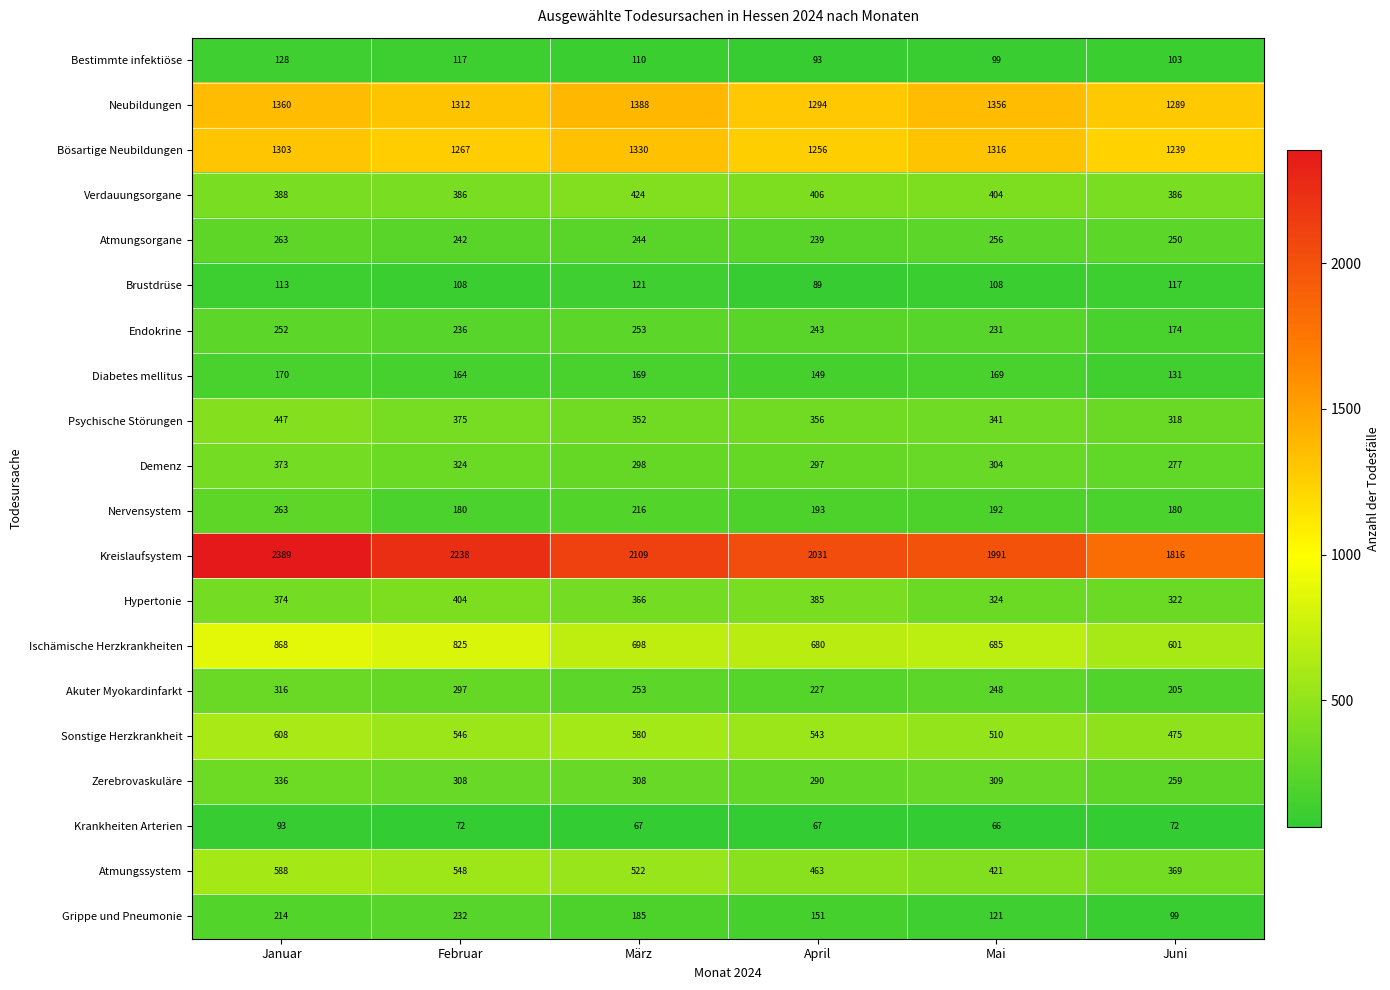

What is the maximum value shown in the chart?

2389